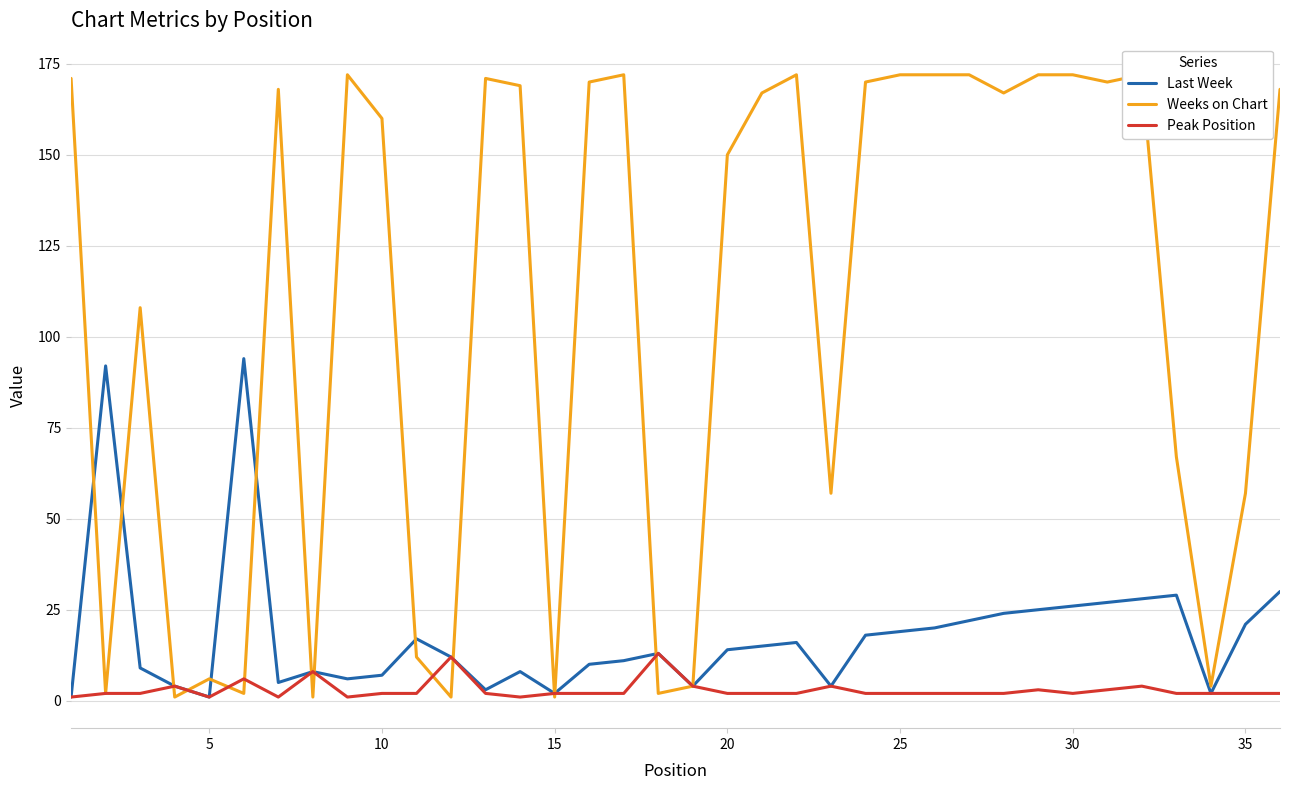

True or false: Weeks on Chart and Last Week intersect in this chart.

True